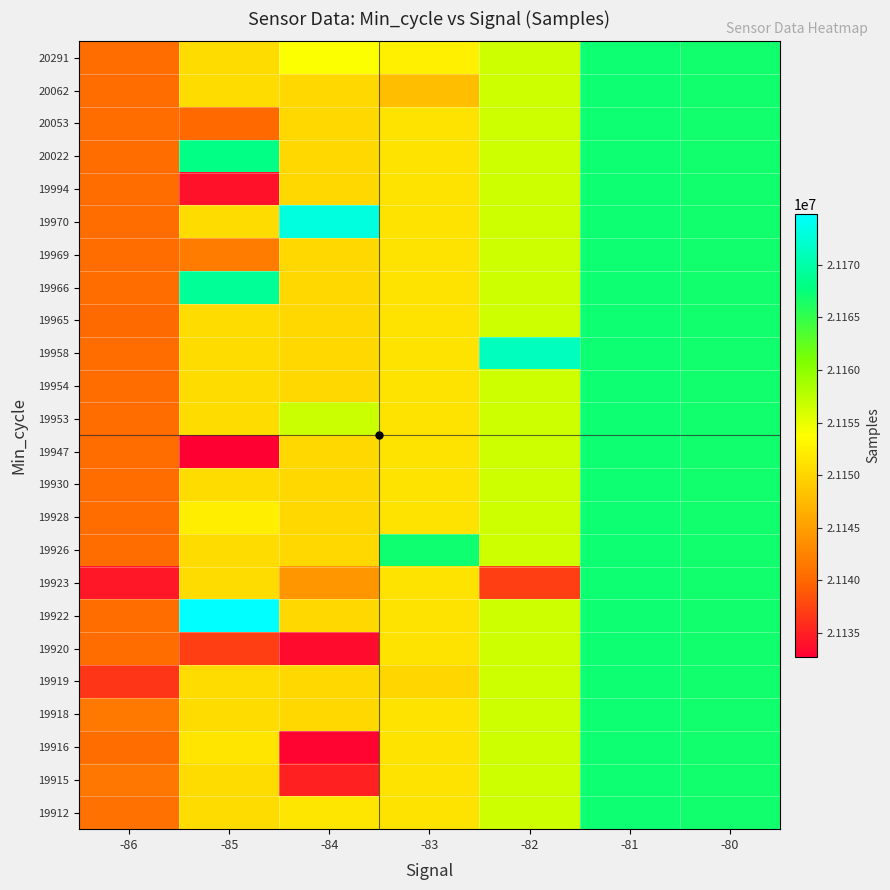

Rank the series at -81 from highest to lowest value.

19912, 19915, 19916, 19918, 19919, 19920, 19922, 19923, 19926, 19928, 19930, 19947, 19953, 19954, 19958, 19965, 19966, 19969, 19970, 19994, 20022, 20053, 20062, 20291